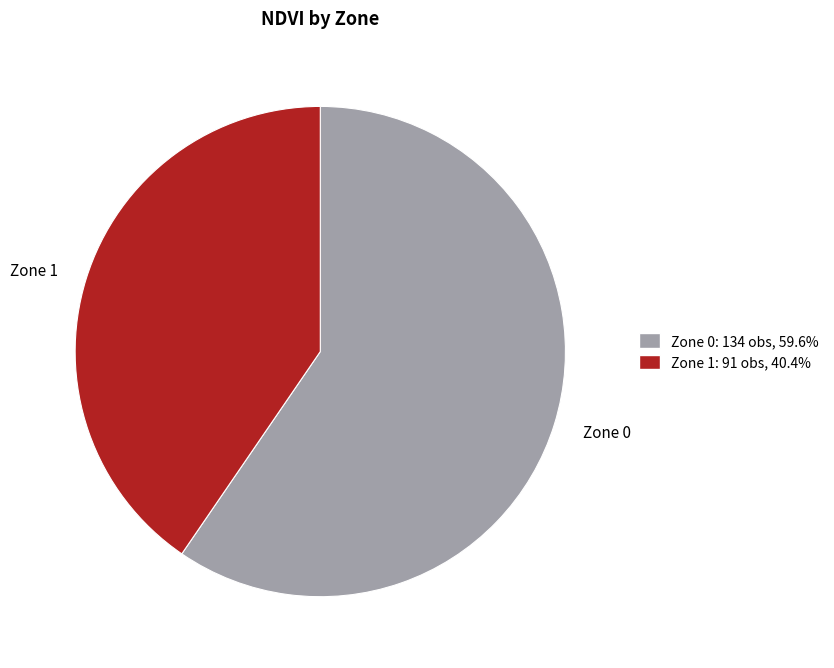

Which category has the smallest portion of the pie?

Zone 1